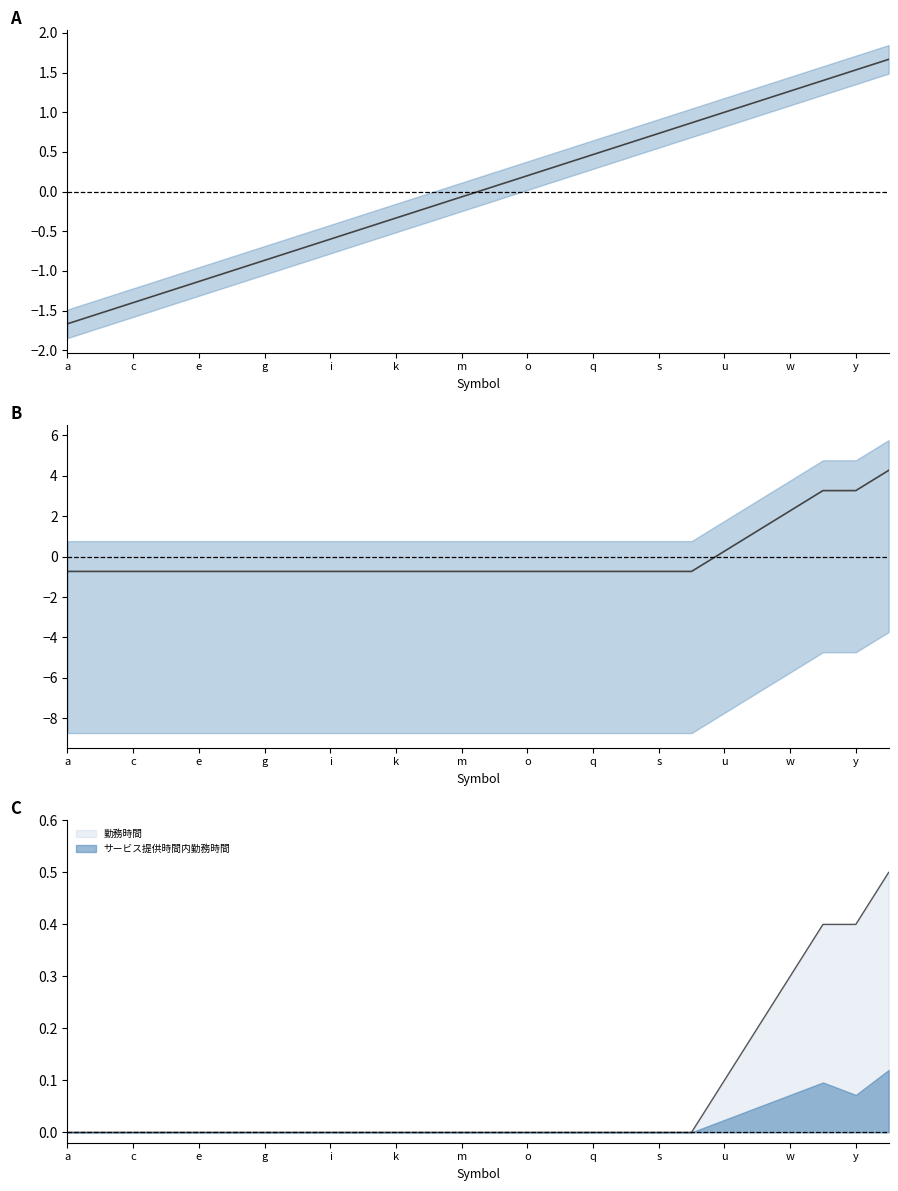

Is it true that 勤務時間 equals -0.3 at 13?

False